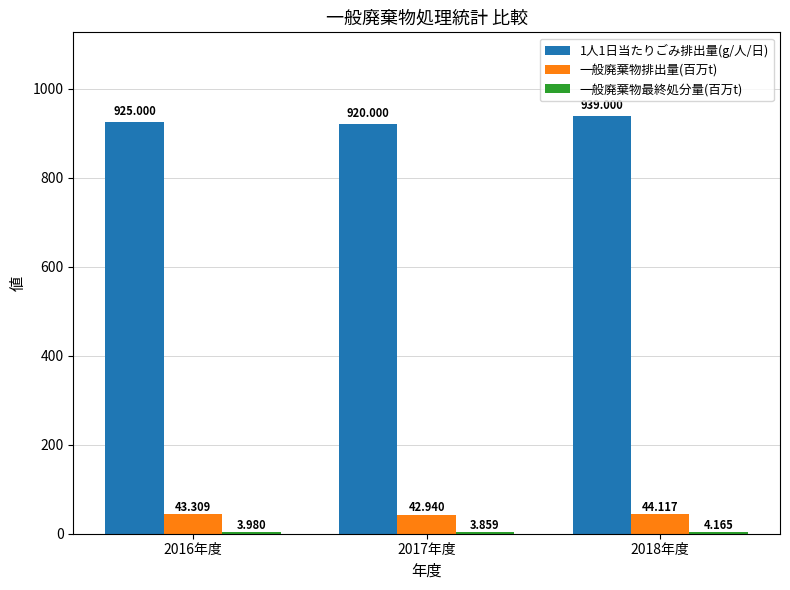

How many groups of bars are there?

3